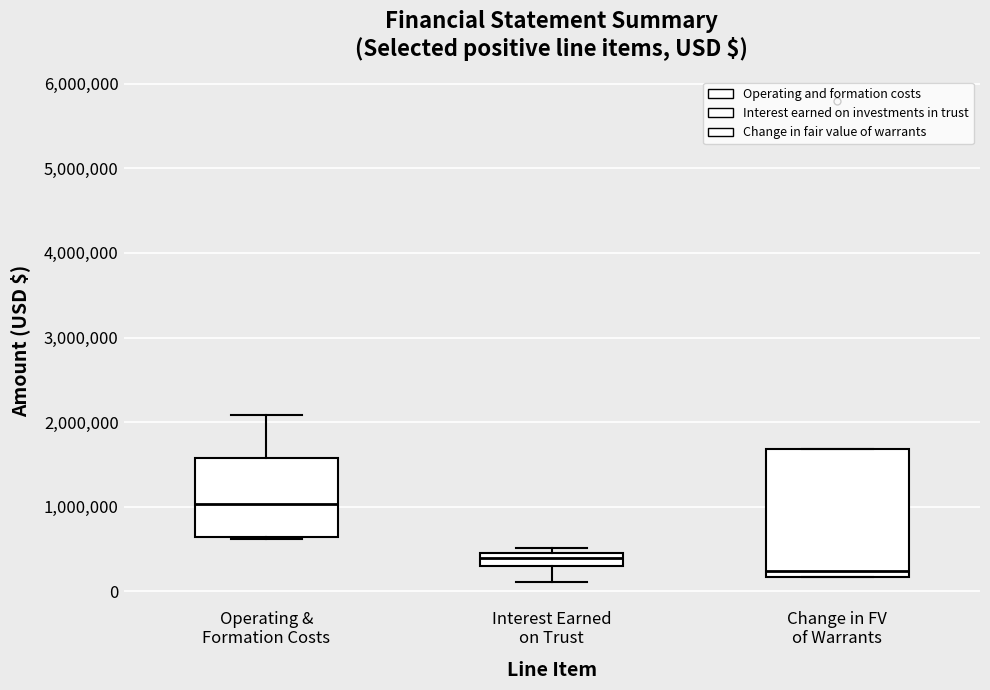

Which box has the lowest median line?

Change in FV of Warrants